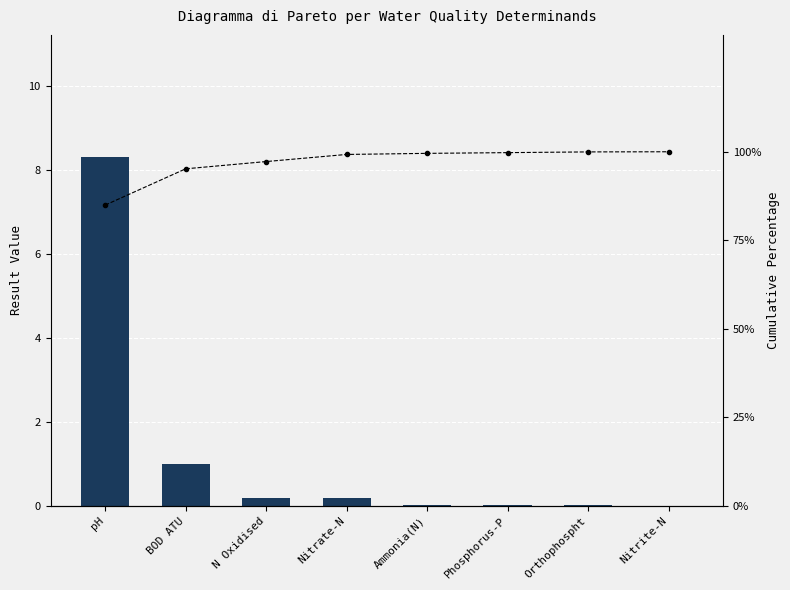

Rank the categories by Cumulative % value from highest to lowest.

Nitrite-N, Orthophospht, Phosphorus-P, Ammonia(N), Nitrate-N, N Oxidised, BOD ATU, pH